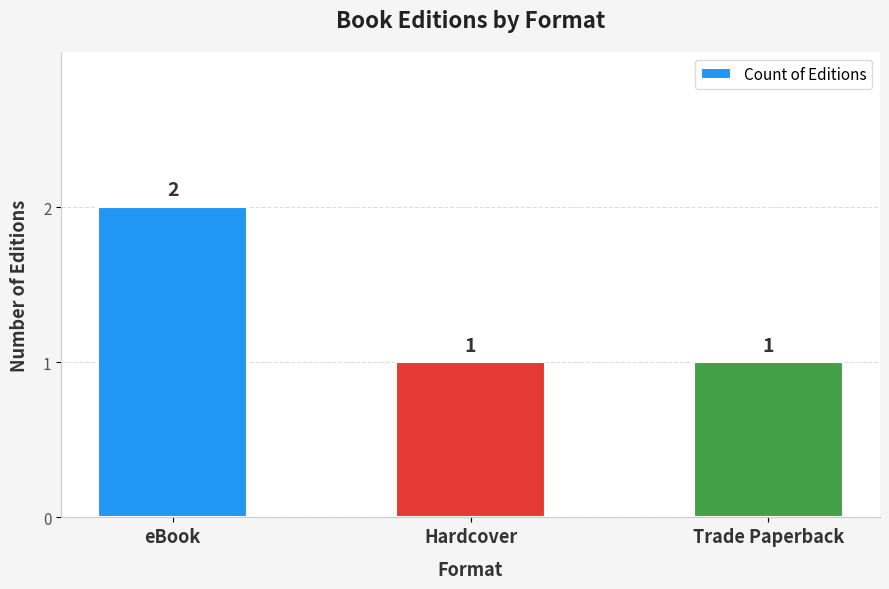

How many data points does each series have?

3